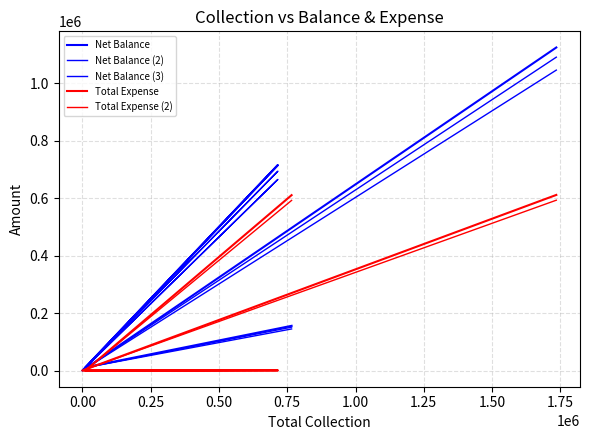

True or false: Net Balance (3) and Net Balance cross at least once.

False